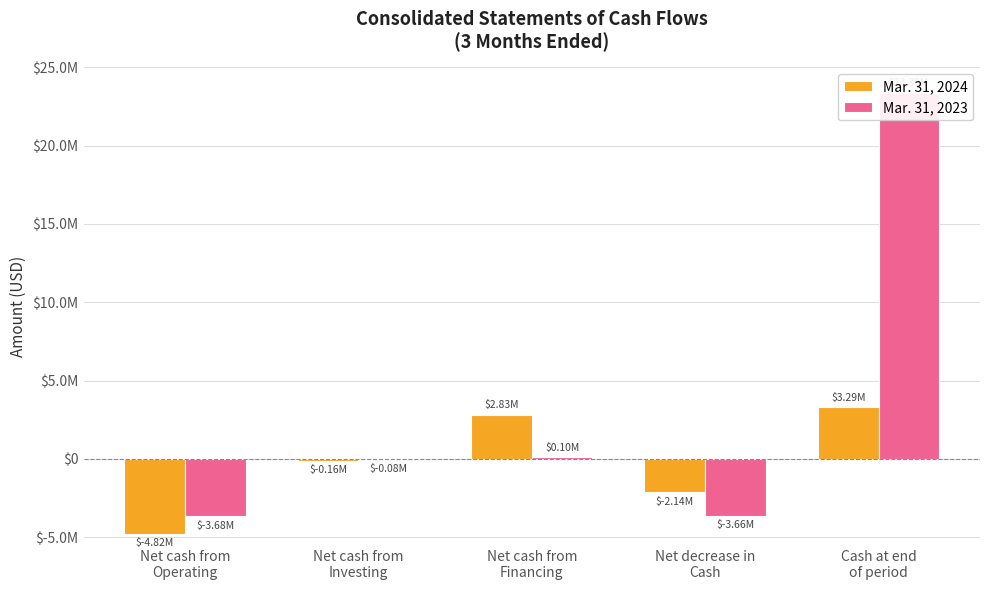

Between Cash at end
of period and Net decrease in
Cash, which is larger?

Cash at end
of period